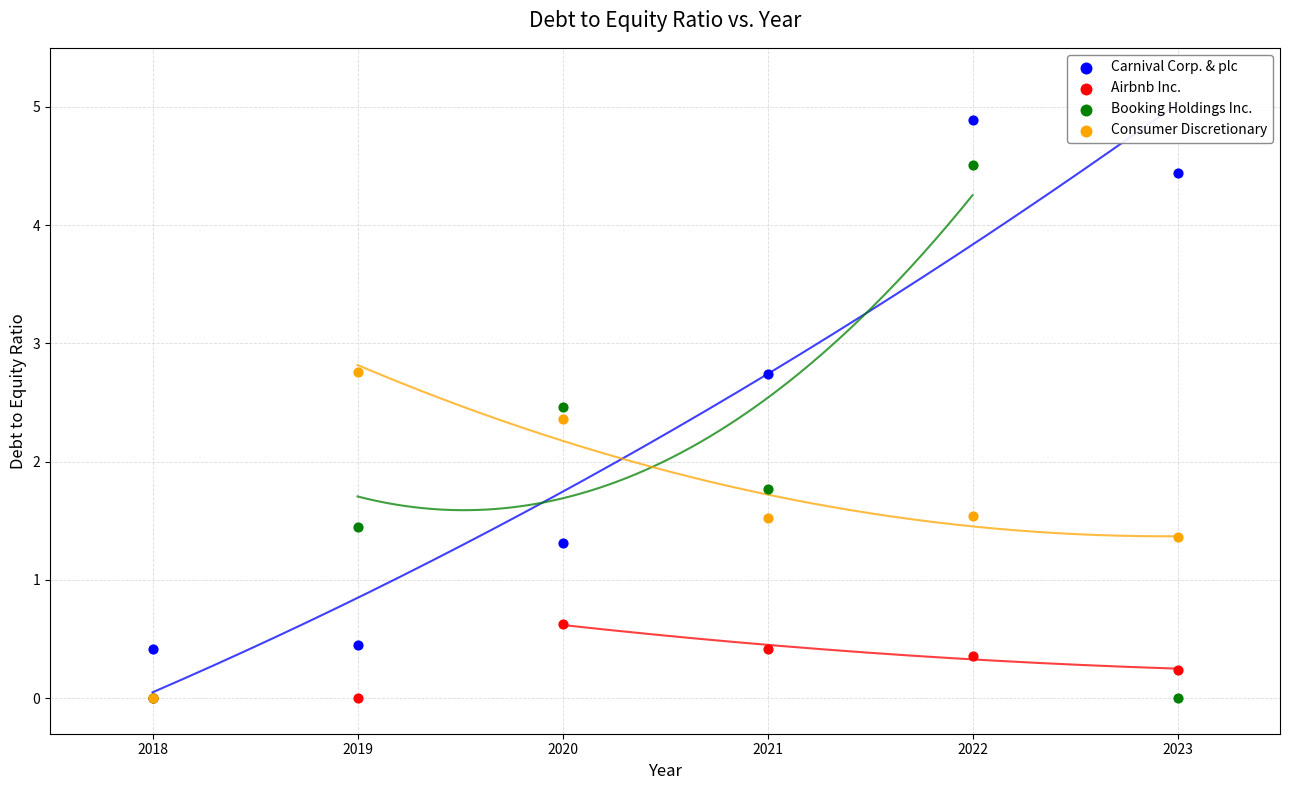

Which series has the largest Y range (max minus min)?

Booking Holdings Inc.